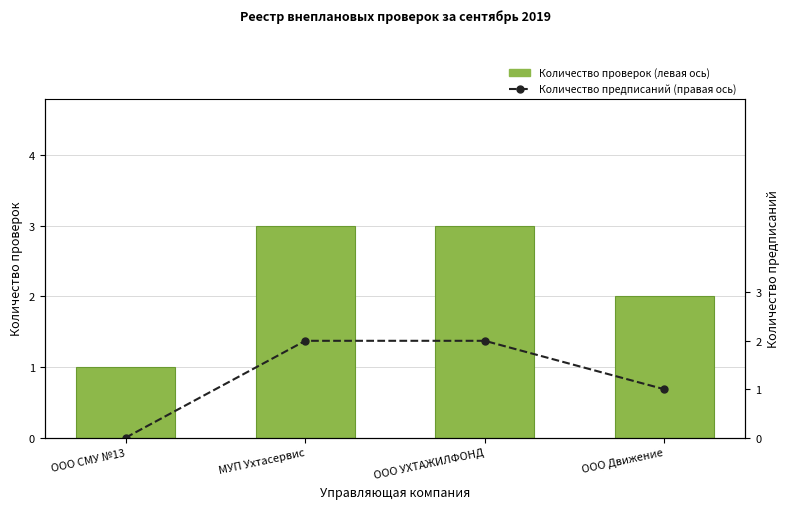

At how many categories does at least one series exceed 2?

2